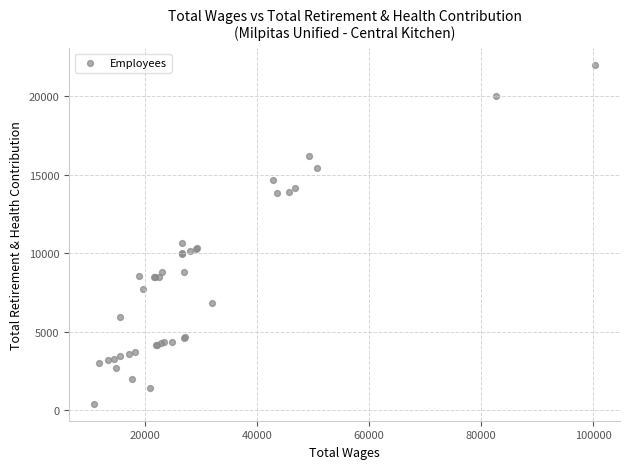

What Y value in the scatter plot is closest to 11196?

10673